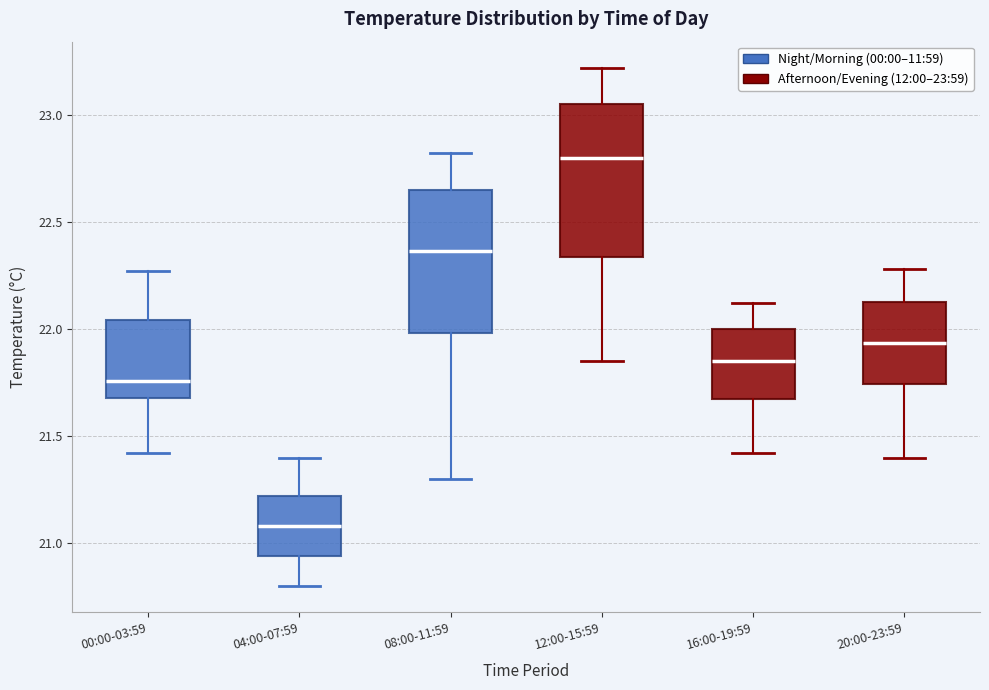

Where does the median line of the box for 00:00-03:59 sit on the y-axis? The values are not printed on the chart, so give them approximately, as read against the axis.

21.75